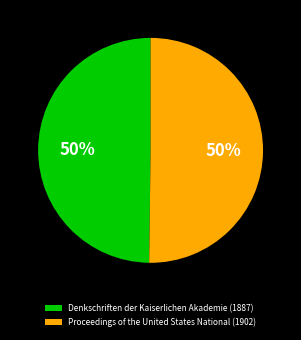

True or false: Proceedings of the United States National (1902) accounts for 50% of the total.

True